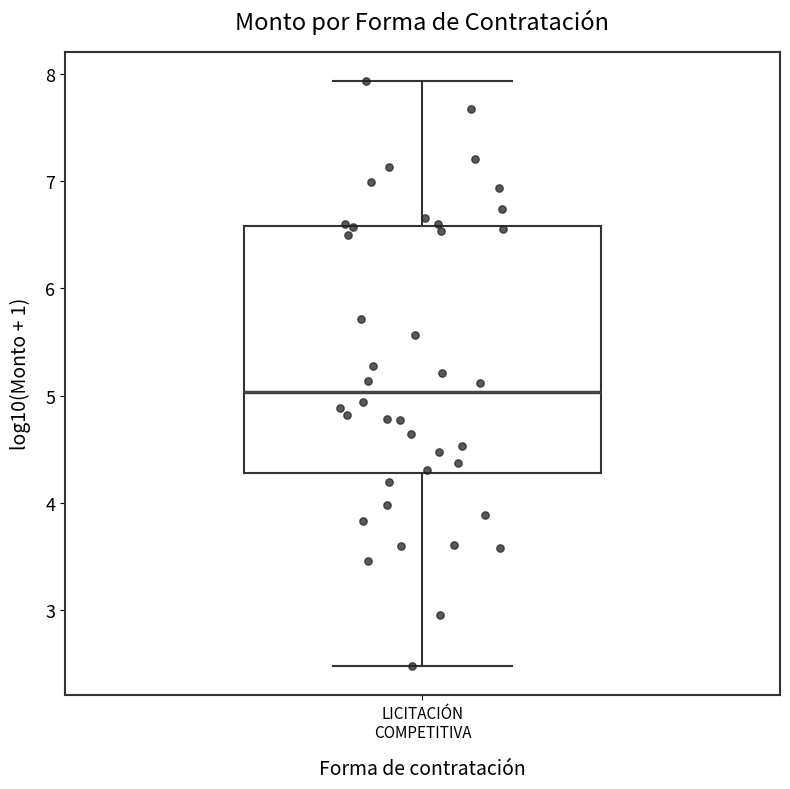

Where does the lower whisker of the box for LICITACIÓN COMPETITIVA end on the y-axis? The values are not printed on the chart, so give them approximately, as read against the axis.

2.5